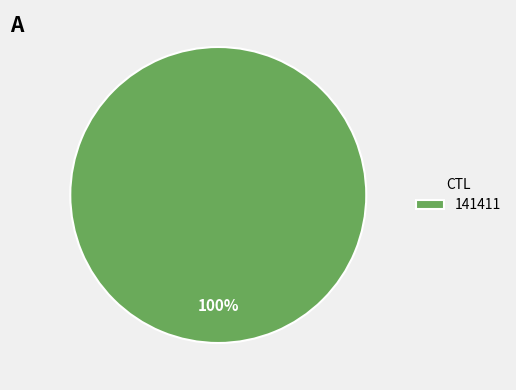

How many slices are in this pie chart?

1